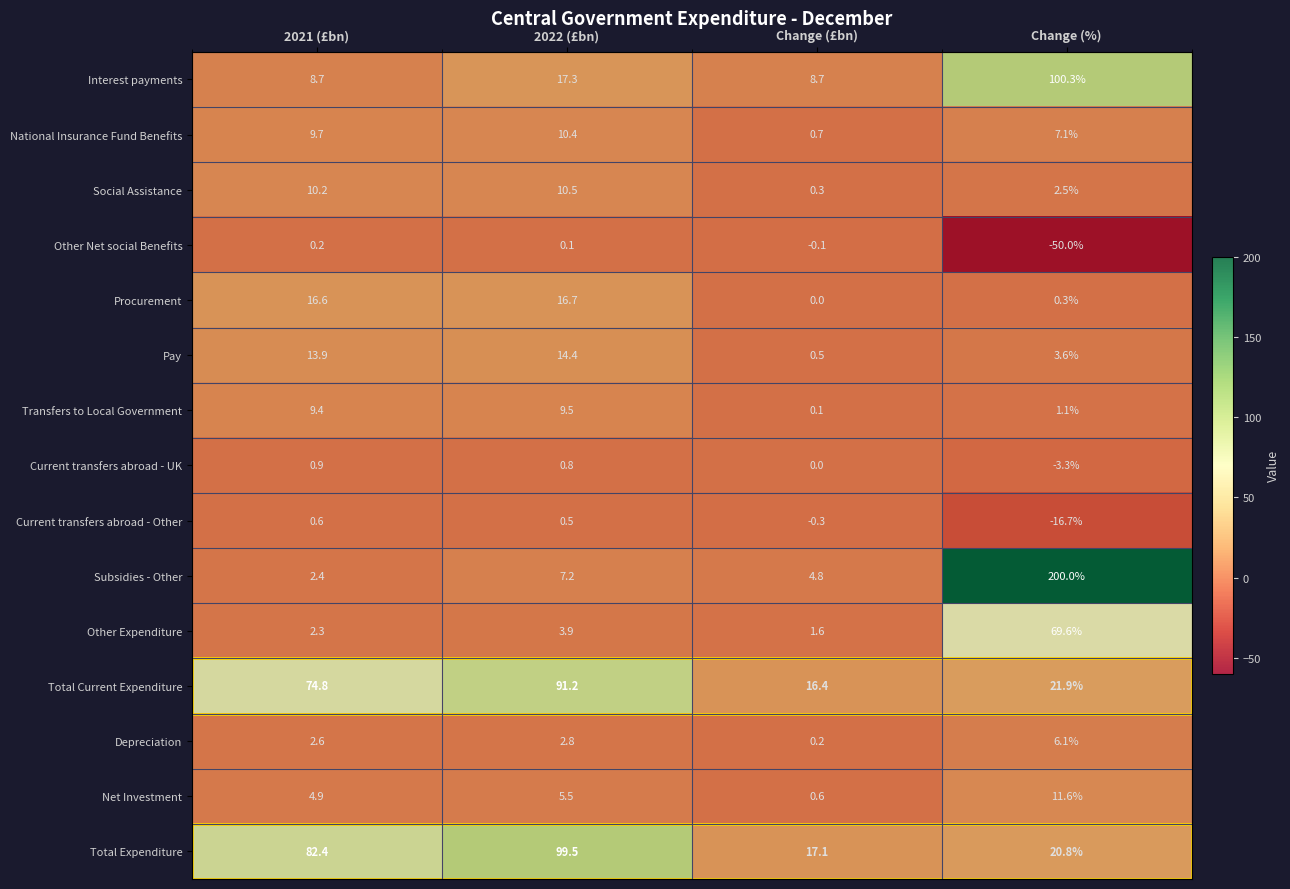

List the series in order of their peak value, highest first.

Subsidies - Other, Interest payments, Total Expenditure, Total Current Expenditure, Other Expenditure, Procurement, Pay, Net Investment, Social Assistance, National Insurance Fund Benefits, Transfers to Local Government, Depreciation, Current transfers abroad - UK, Current transfers abroad - Other, Other Net social Benefits